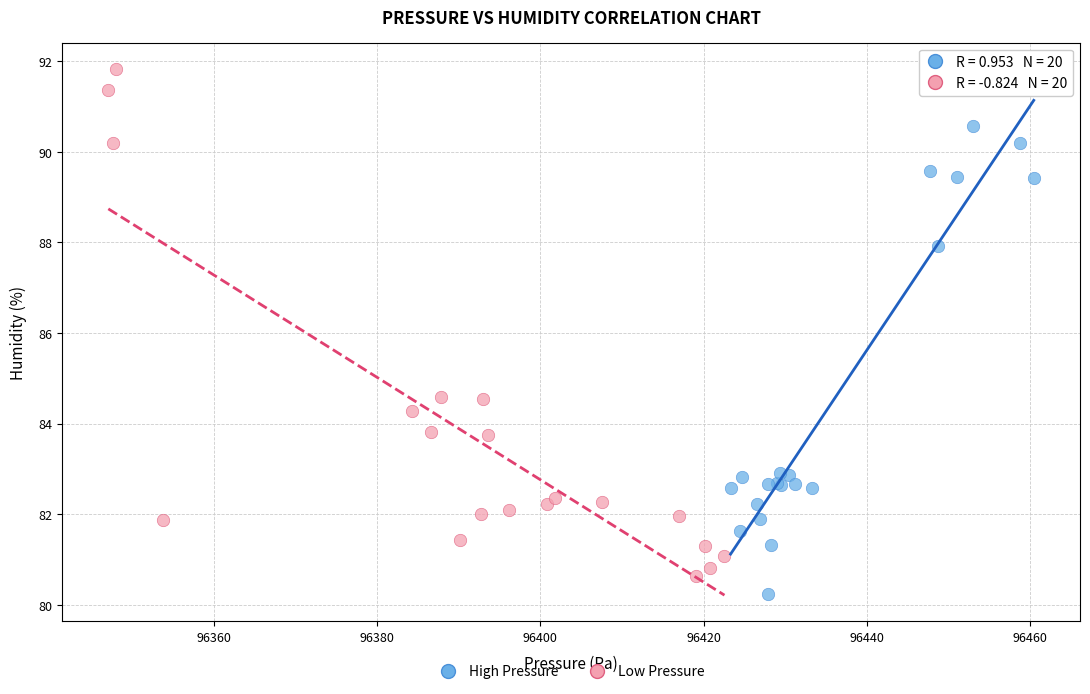

Which series reaches the minimum Y coordinate?

High Pressure